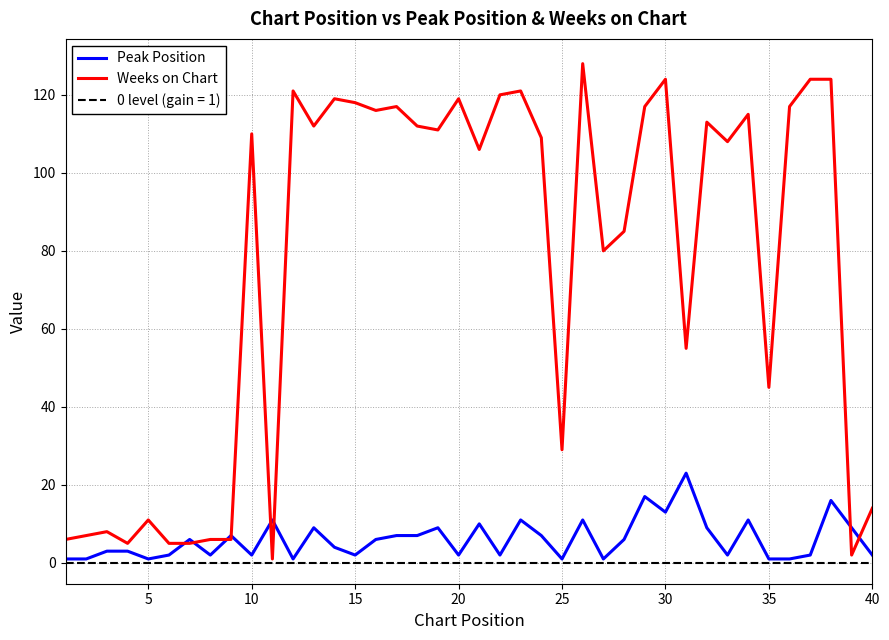

Is it true that Peak Position equals 1 at 35?

False